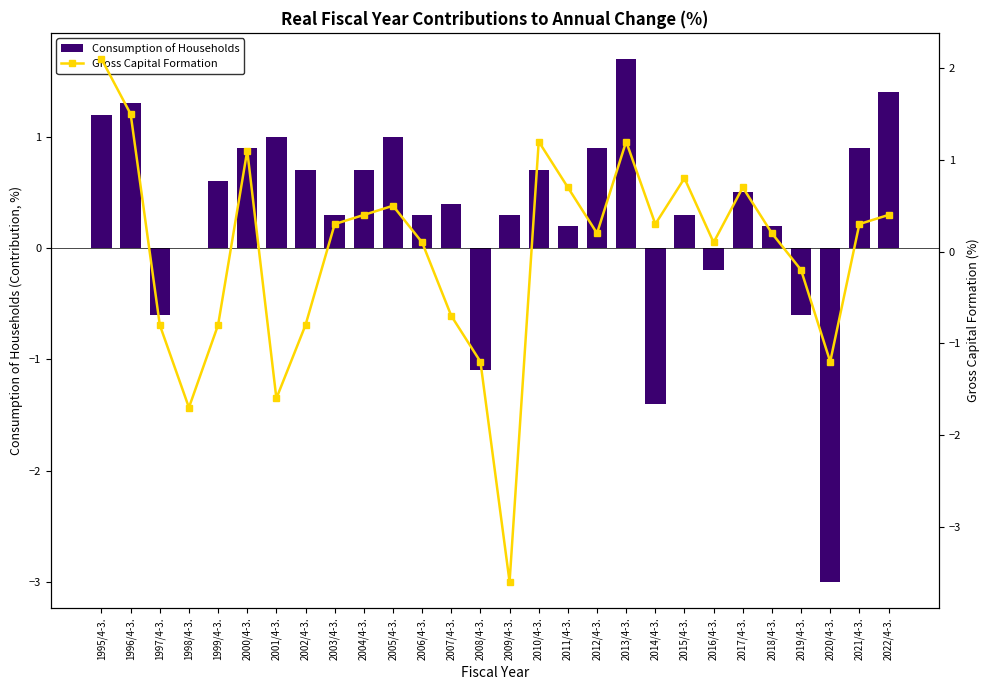

Count the number of categories in the chart.

28